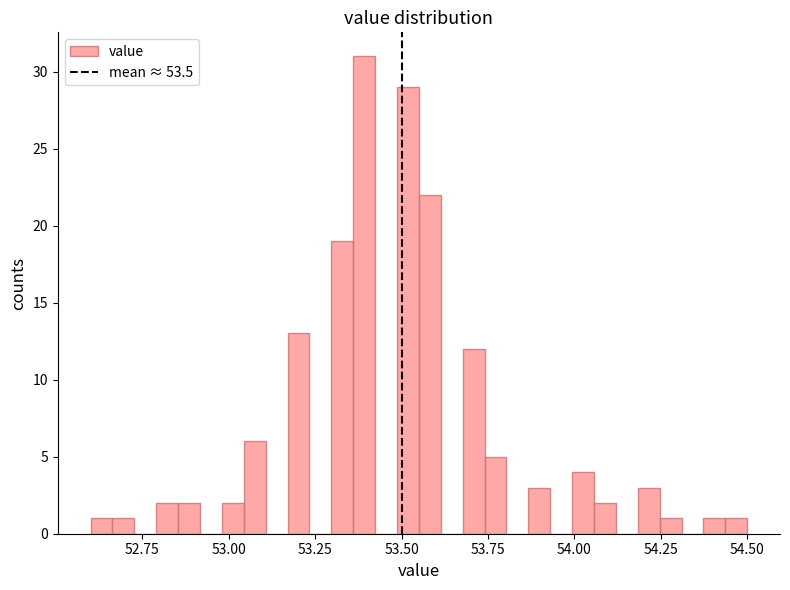

Around what value on the x-axis is the tallest bar? Give the approximate position of its centre, as read against the axis.

53.40